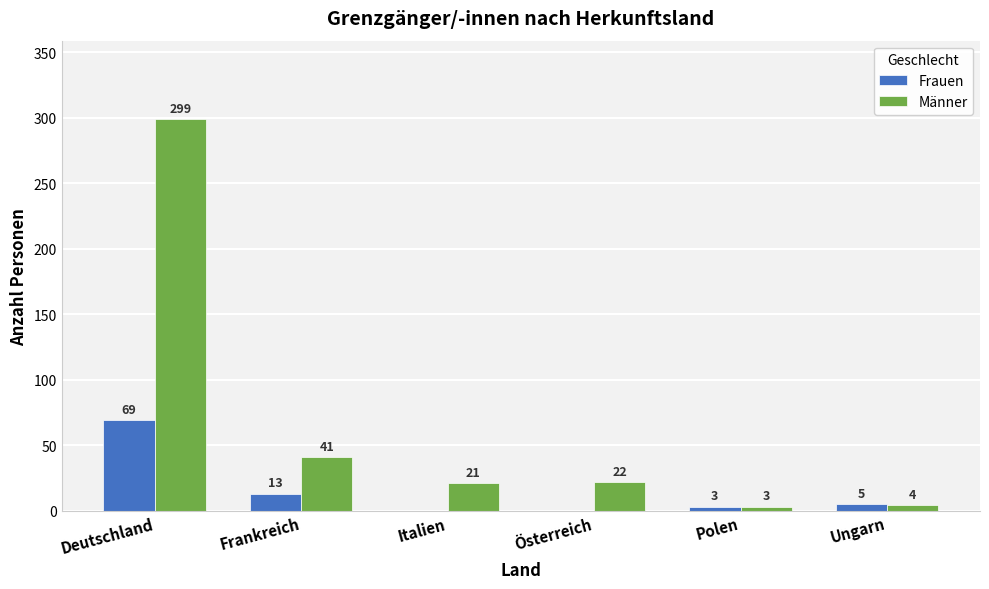

The Männer series shows 409 at Deutschland. True or false?

False